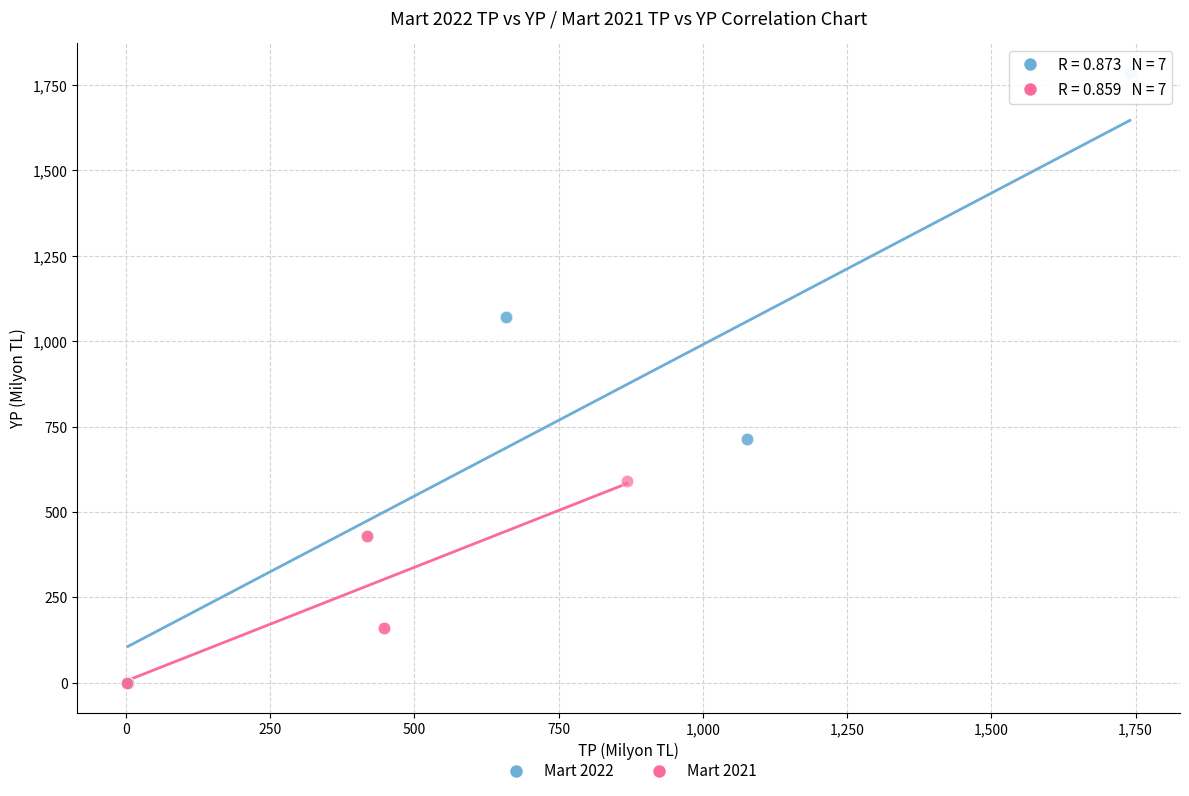

Which series has the largest Y range (max minus min)?

Mart 2022